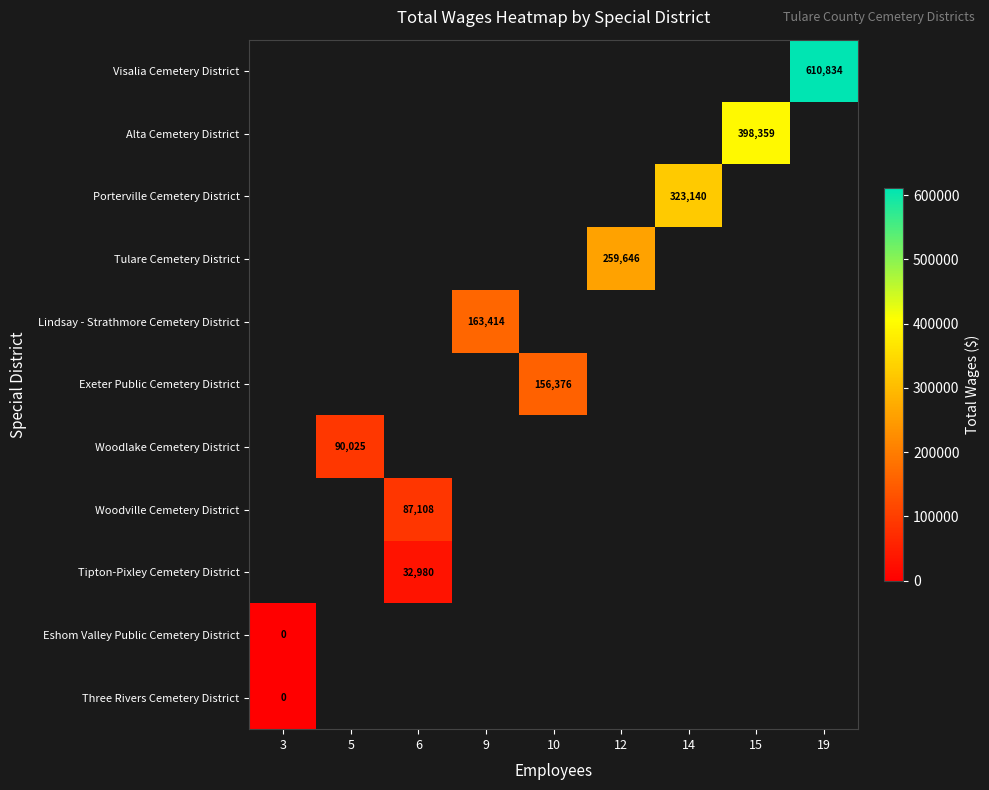

How many distinct data groups are displayed?

11